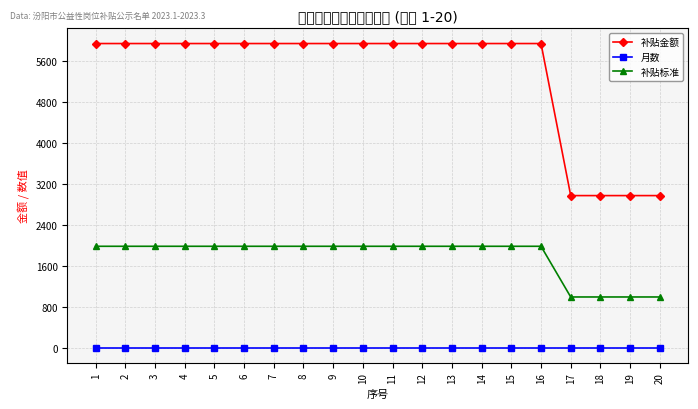

Which series has the widest spread of values?

补贴金额